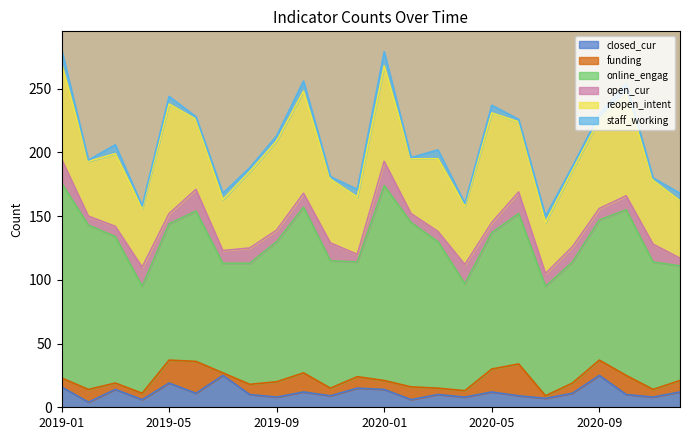

What is the minimum value for online_engag?

84